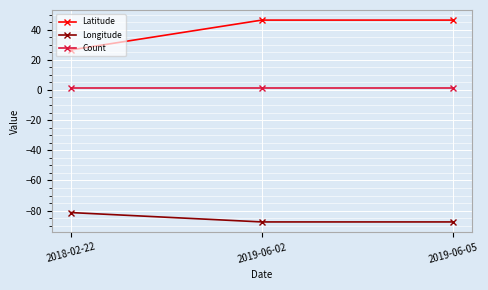

Rank the series by their maximum value, from highest to lowest.

Latitude, Count, Longitude